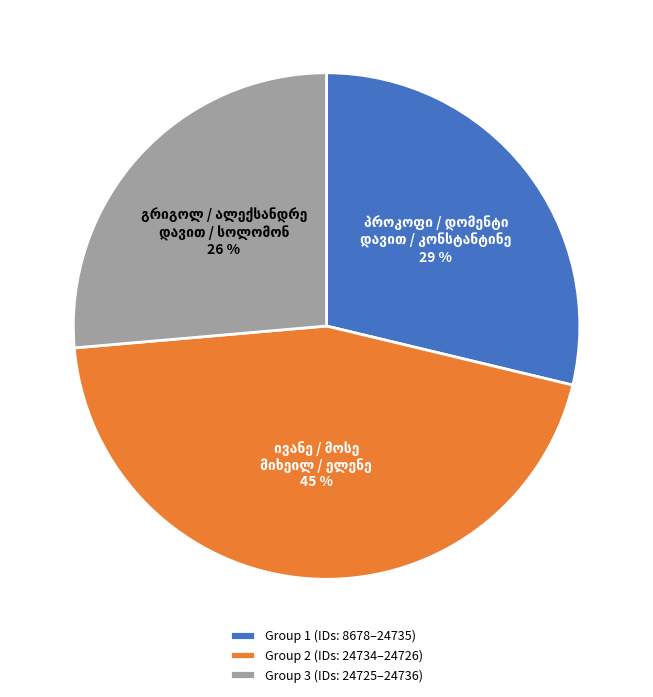

To the nearest percent, what is the average slice percentage?

33%